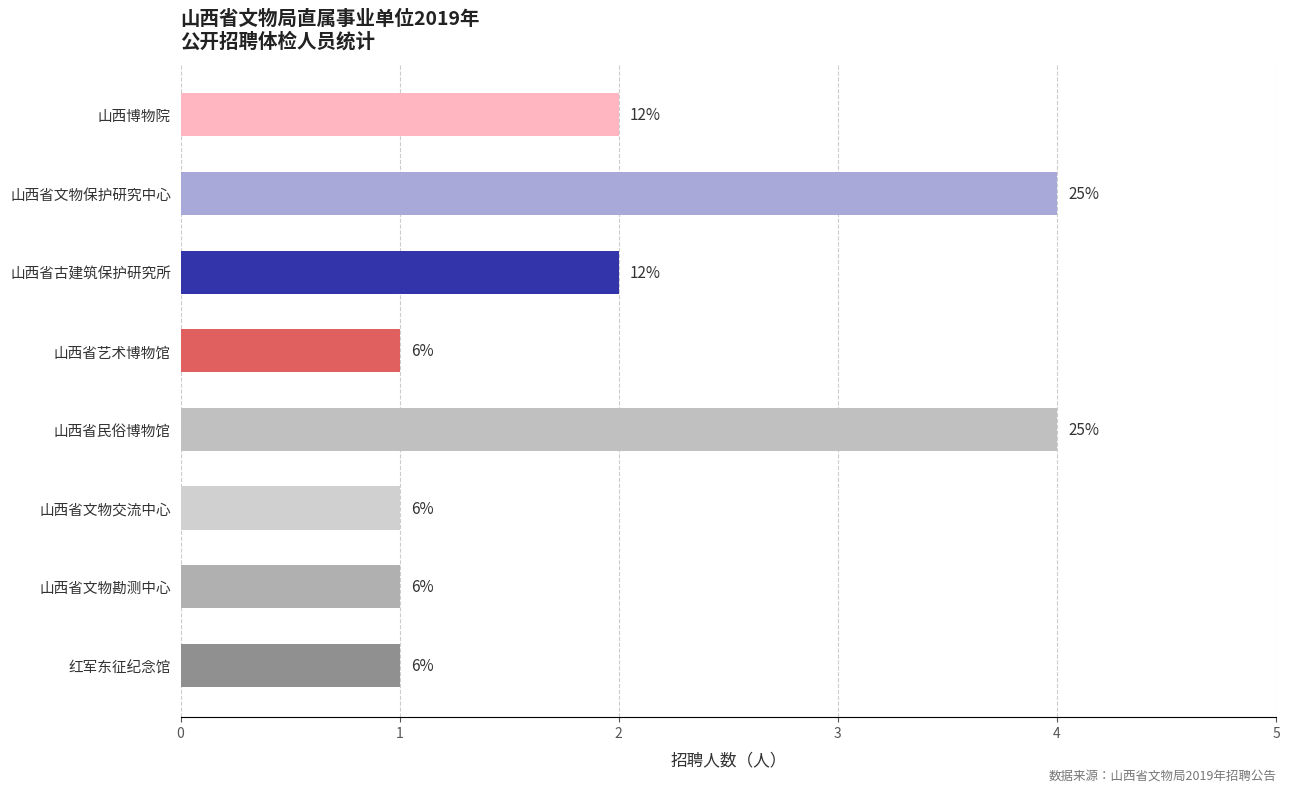

How many bars are there in total?

8